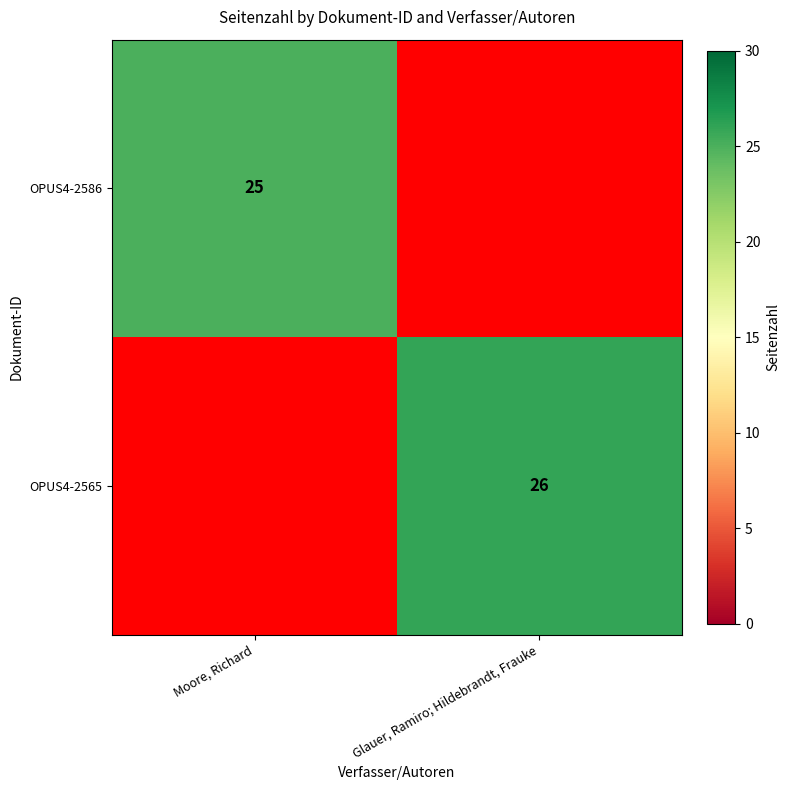

Is it true that OPUS4-2565 equals 18 at Glauer, Ramiro; Hildebrandt, Frauke?

False